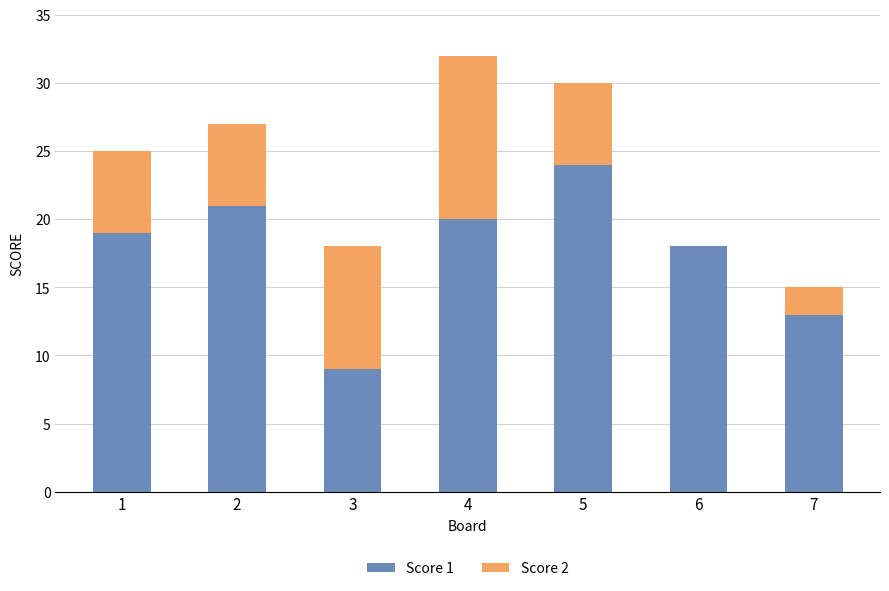

What is the sum of all Score 1 values?

124